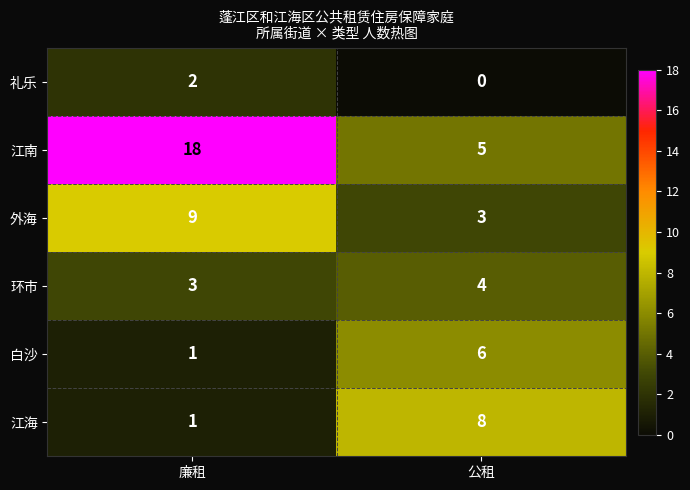

How many distinct data groups are displayed?

6